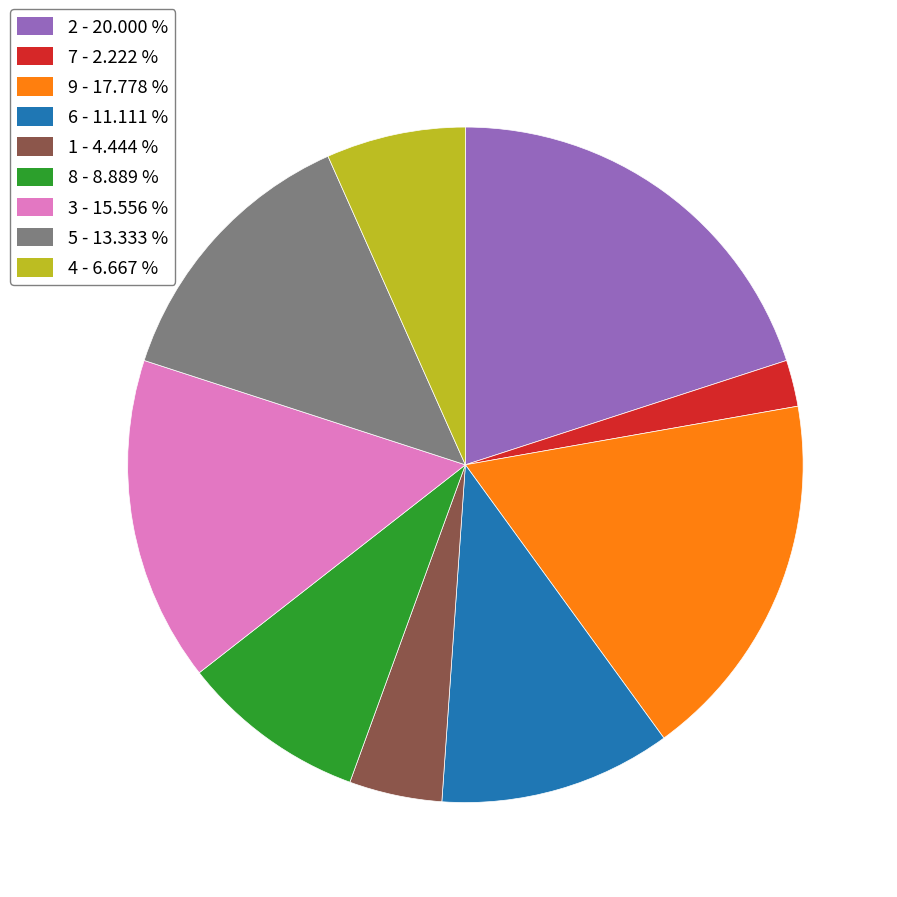

True or false: 9 accounts for 18% of the total.

True